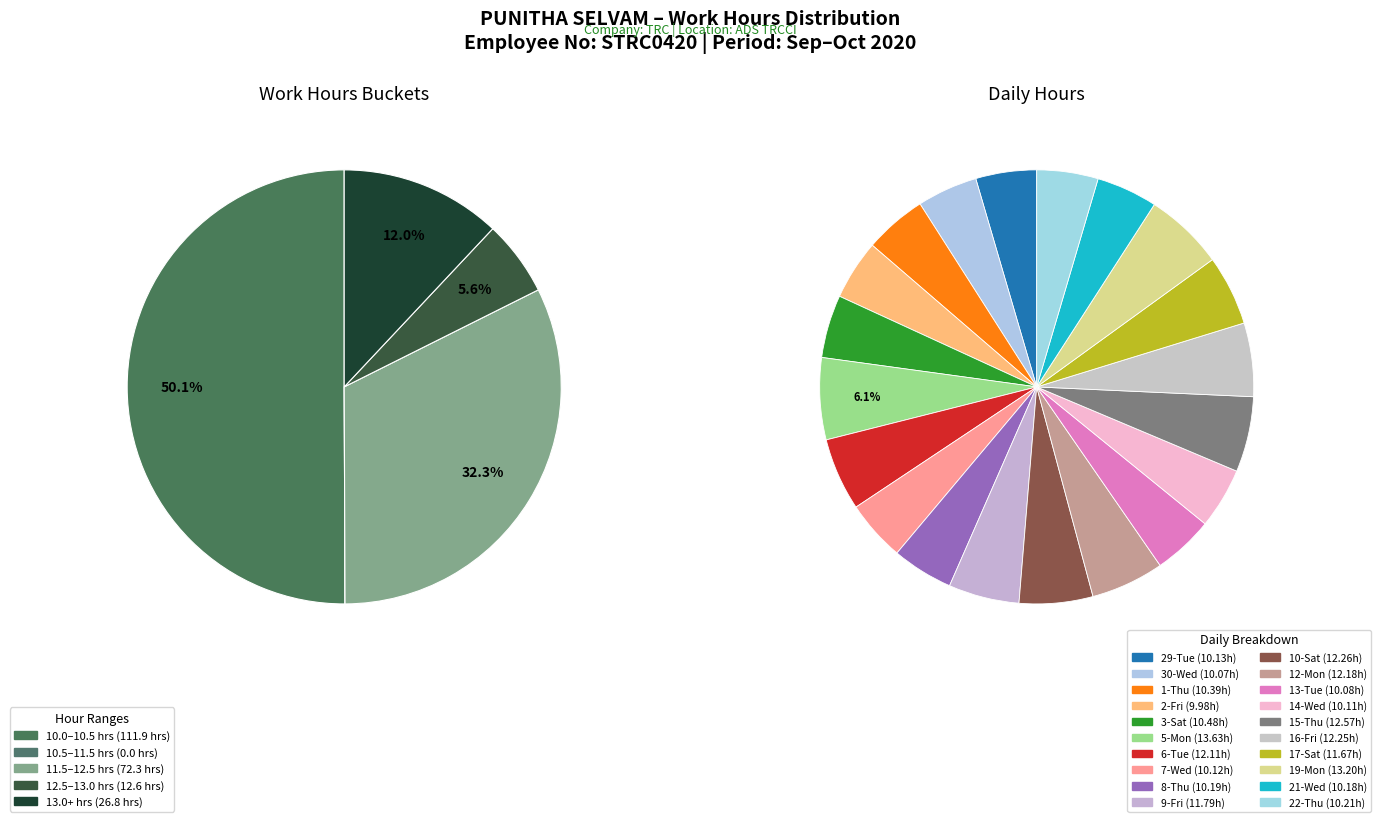

True or false: 16-Fri accounts for 1% of the total.

False